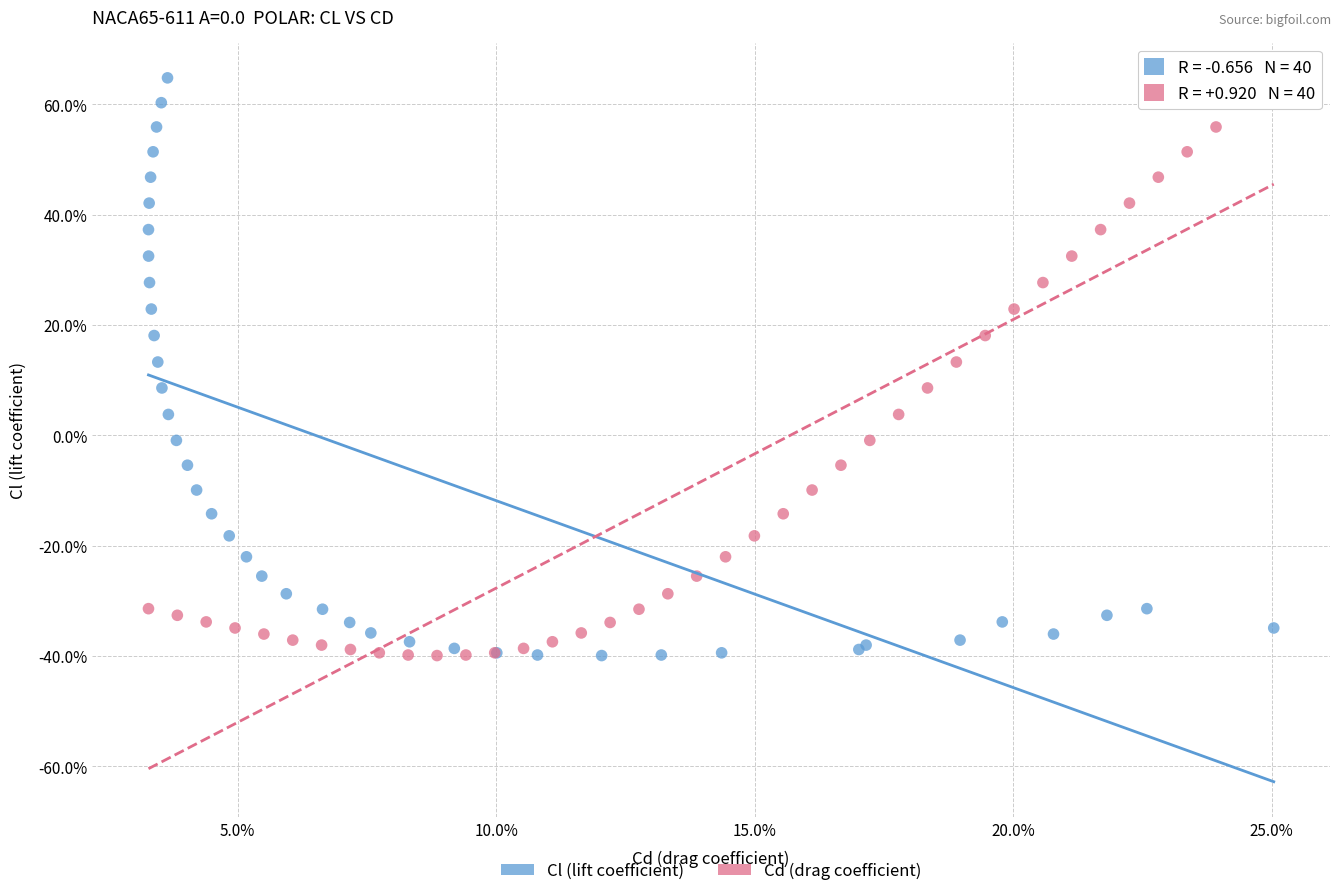

What are all the series names shown in the legend?

Cl (lift coefficient), Cd (drag coefficient)